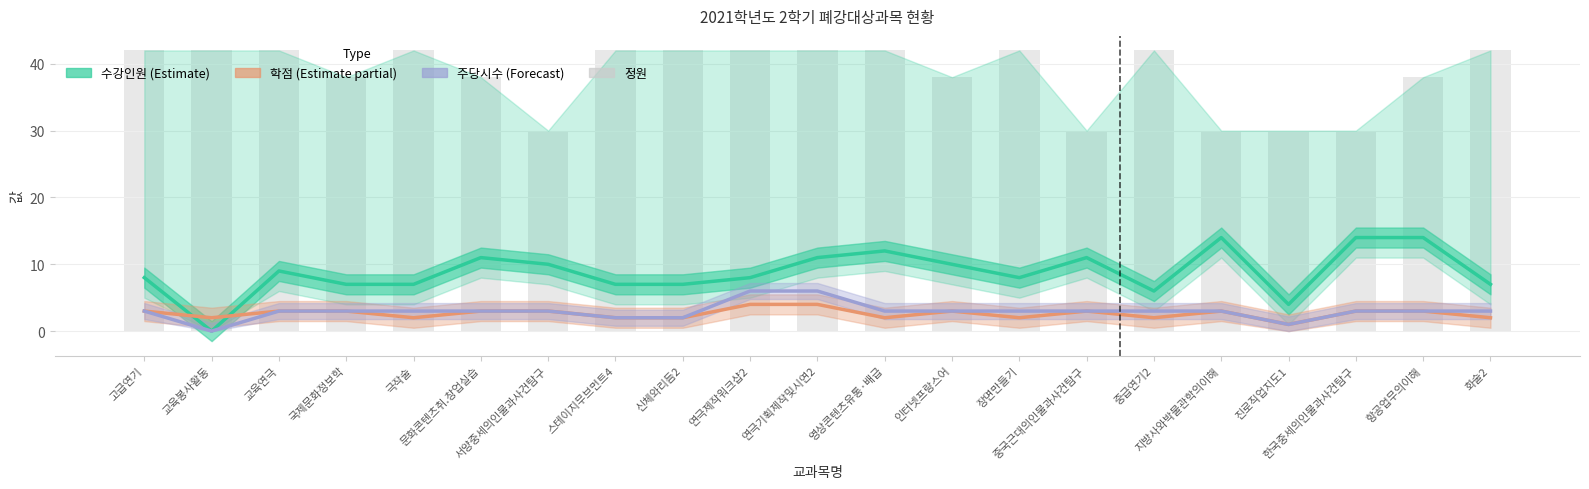

How many categories are shown in the chart?

21